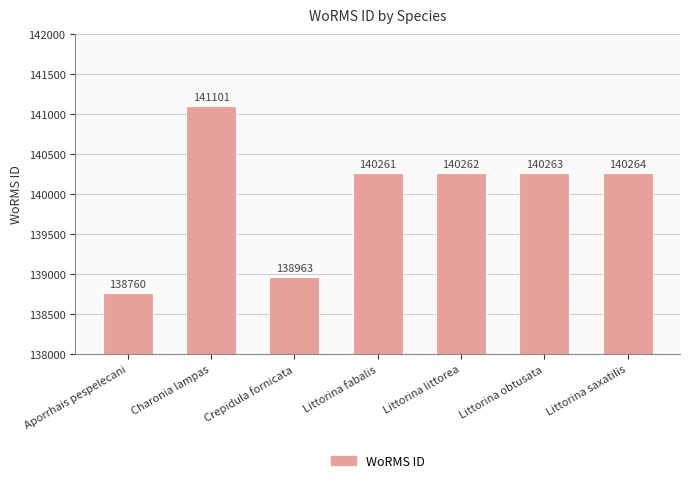

How many distinct data groups are displayed?

1